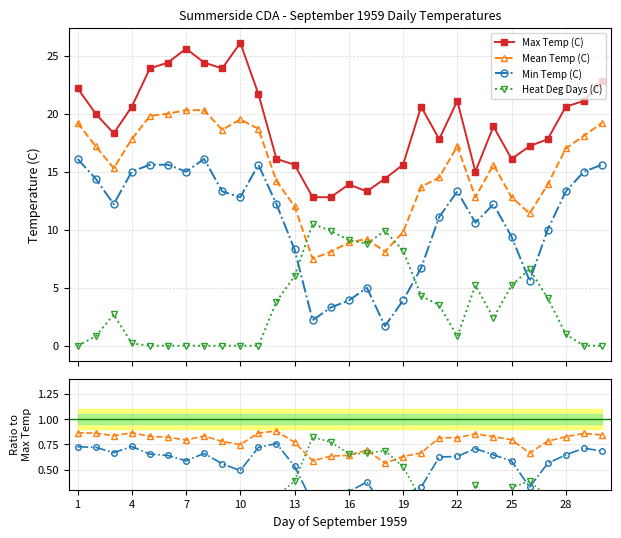

Rank the series at 13 from lowest to highest value.

Heat Deg Days (C), Min Temp (C), Mean Temp (C), Max Temp (C)